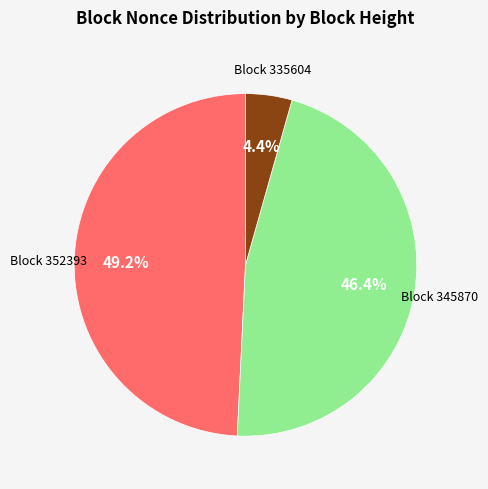

Is there a majority slice in this chart?

No